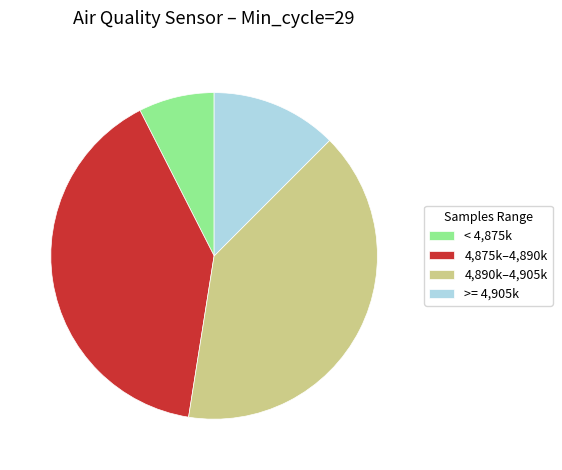

Is it true that 4,875k–4,890k is 49% of the pie?

False